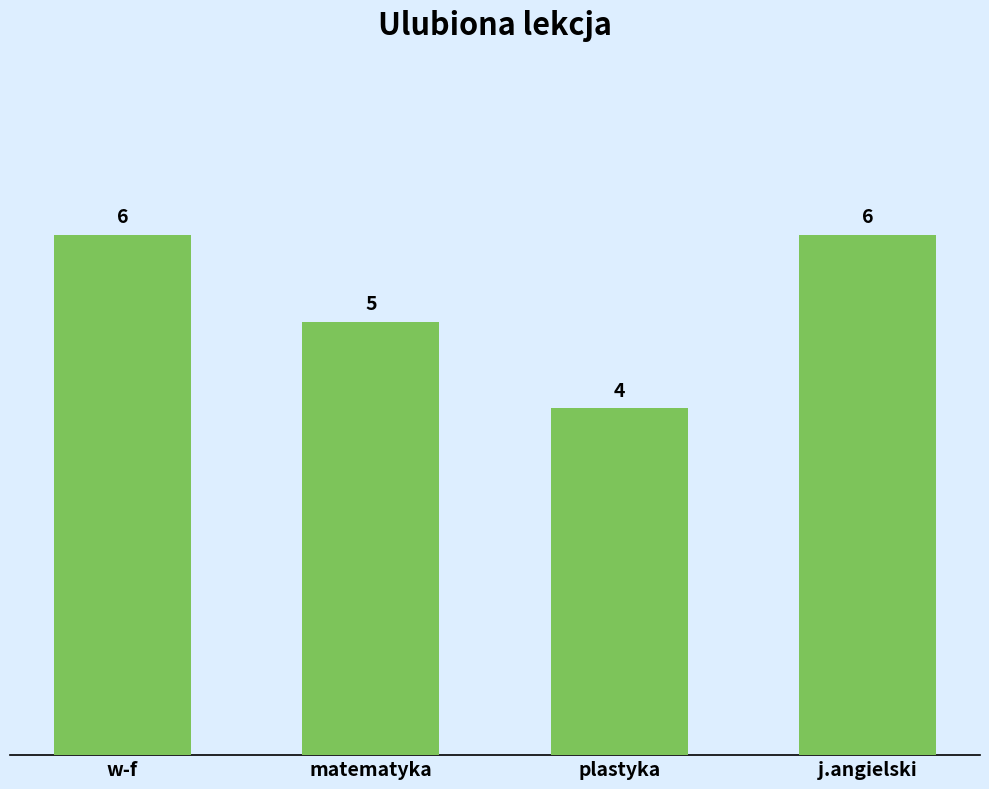

Is it true that the value at w-f is 6?

True